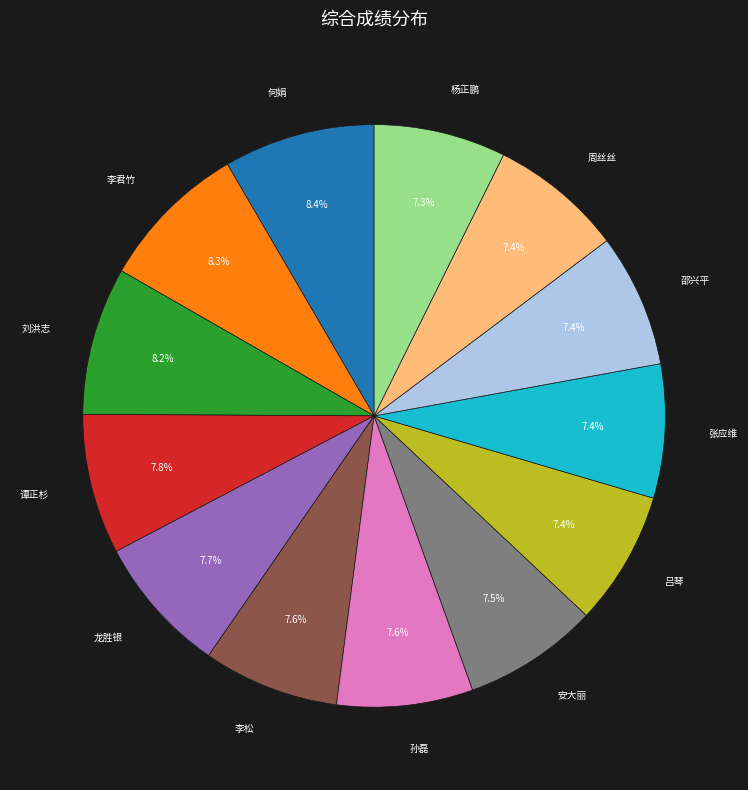

Does 谭正杉 represent more than half of the total?

No